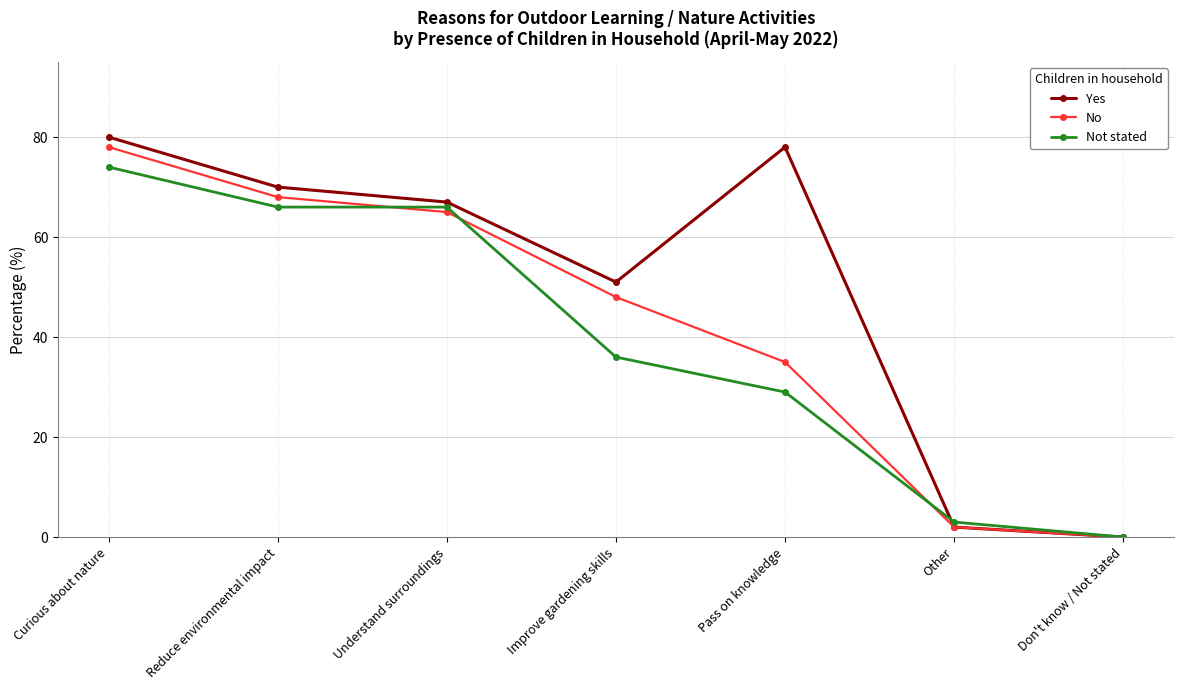

Is the value of Yes at Improve gardening skills greater than the value of No at Improve gardening skills?

Yes